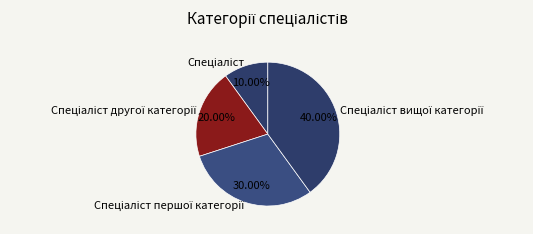

Is there any slice that represents more than half of the pie?

No